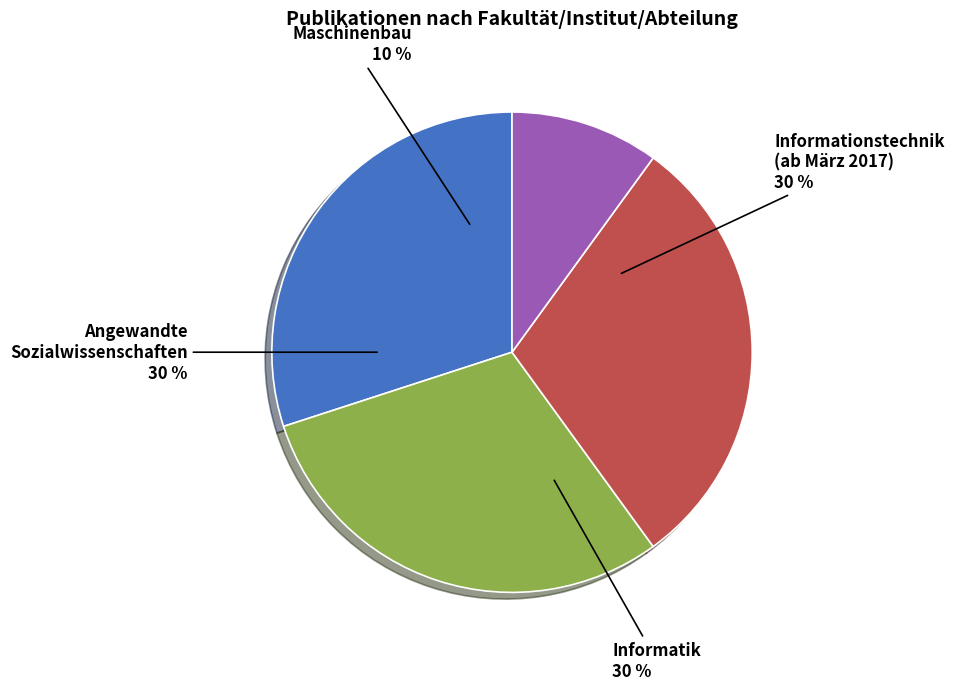

How many segments does this pie chart have?

4